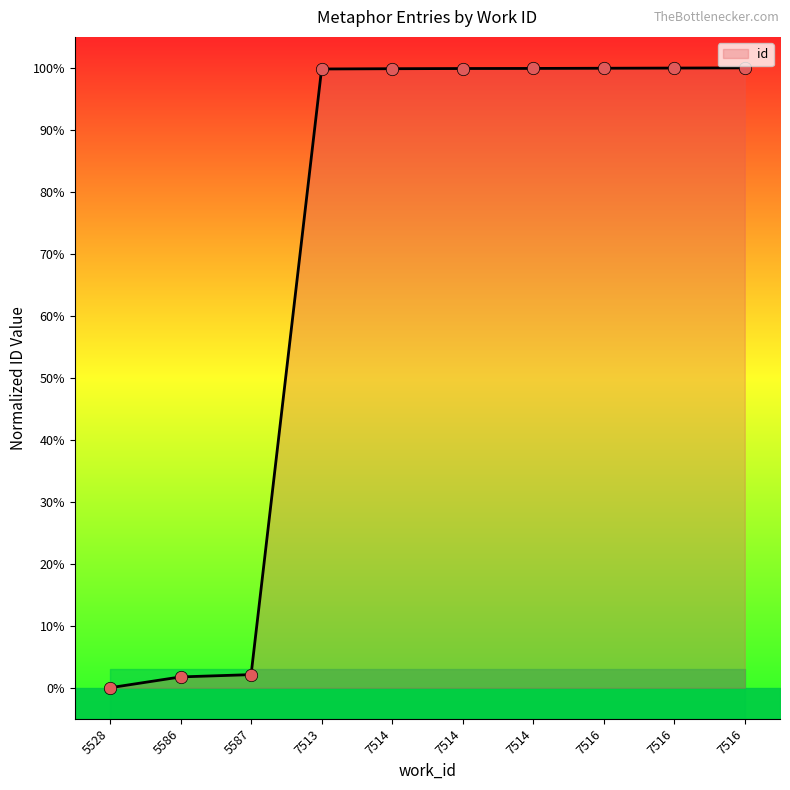

What is the ratio of the value at 7514 to the value at 5586?

57.2